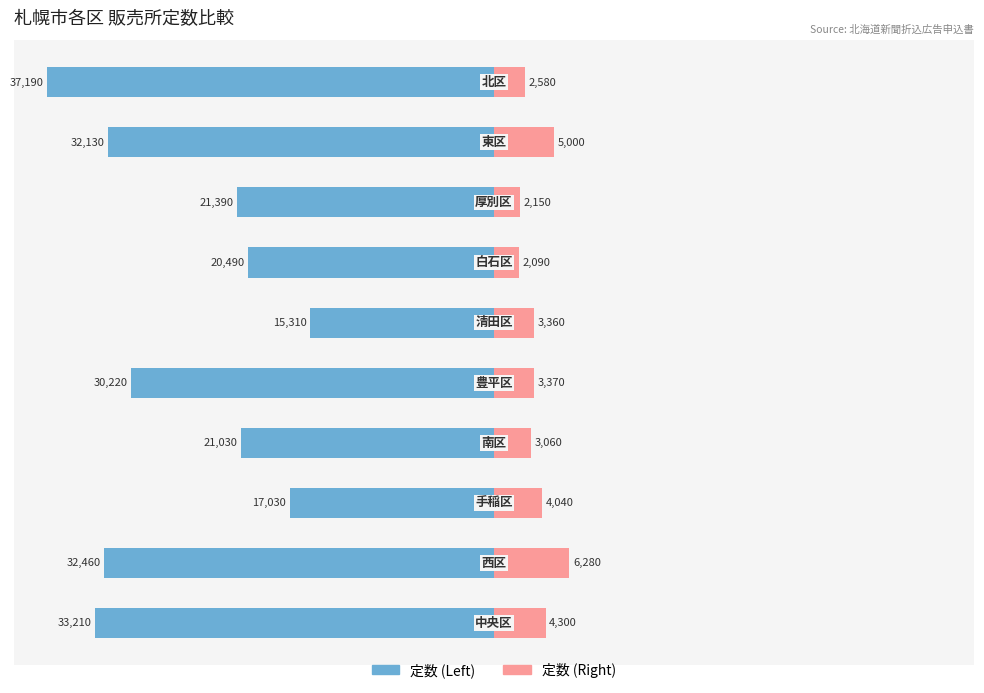

Count the number of categories in the chart.

10